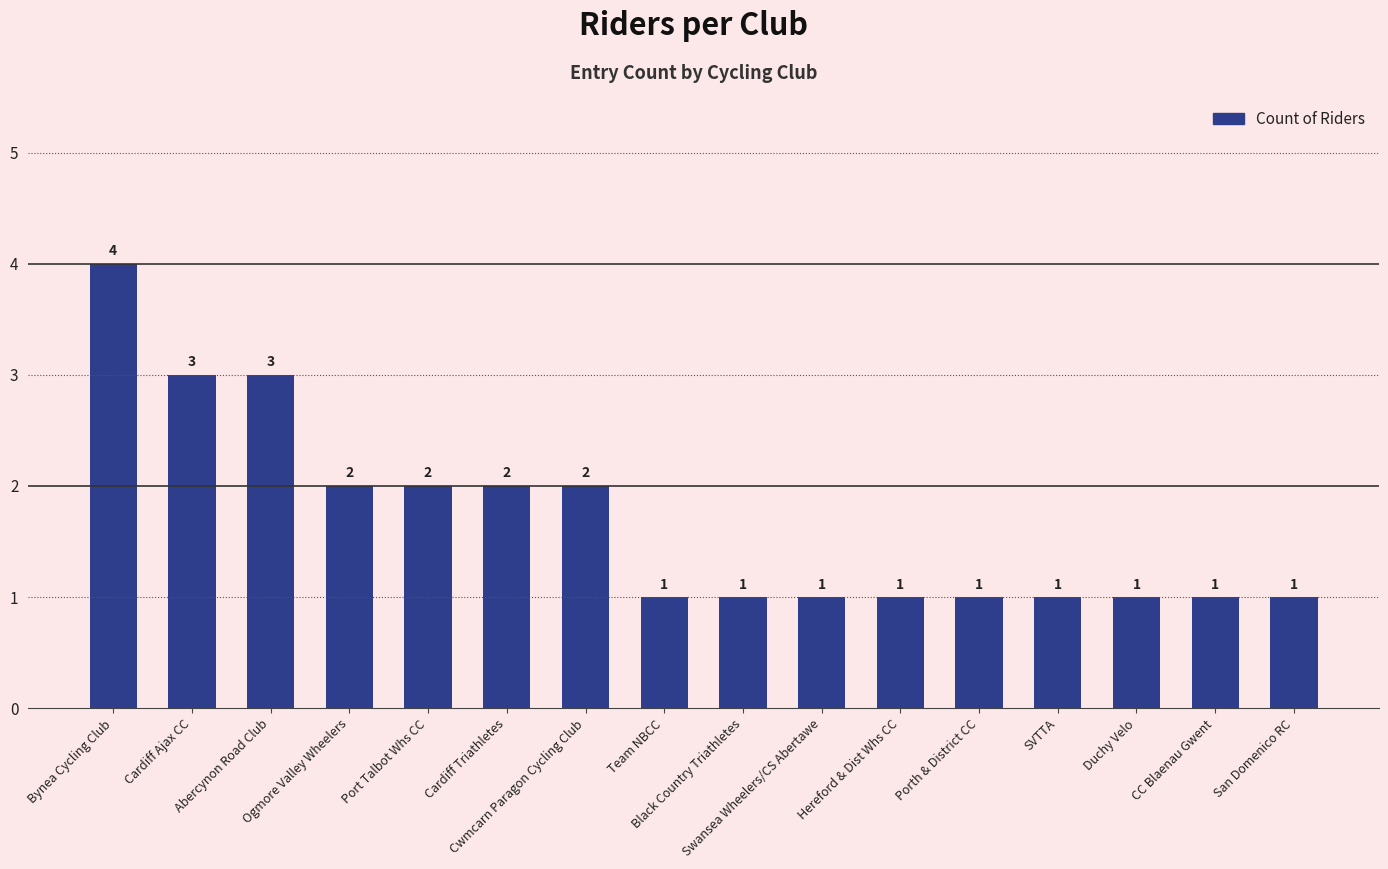

Reading right to left, what are all the values shown in this chart?

1	1	1	1	1	1	1	1	1	2	2	2	2	3	3	4